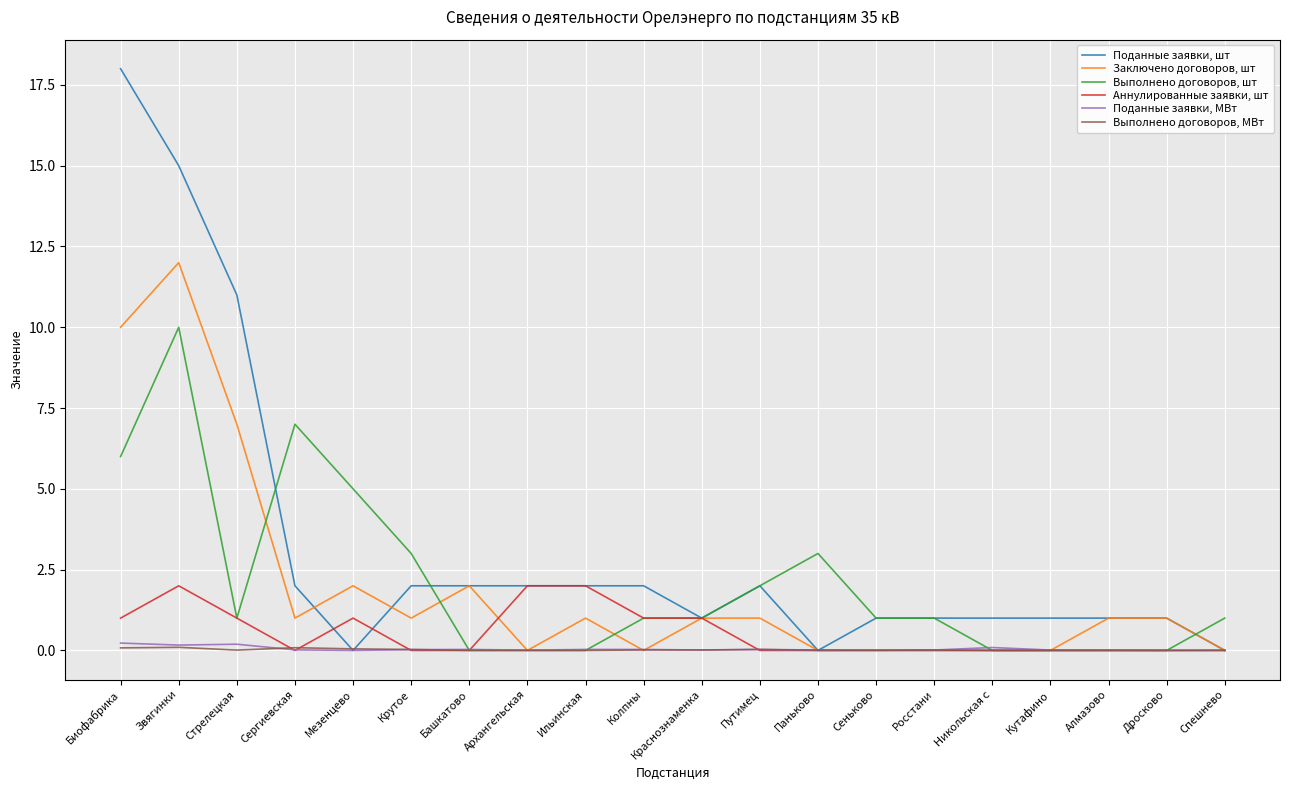

What is the spread (max minus min) of values at Алмазово?

1.0